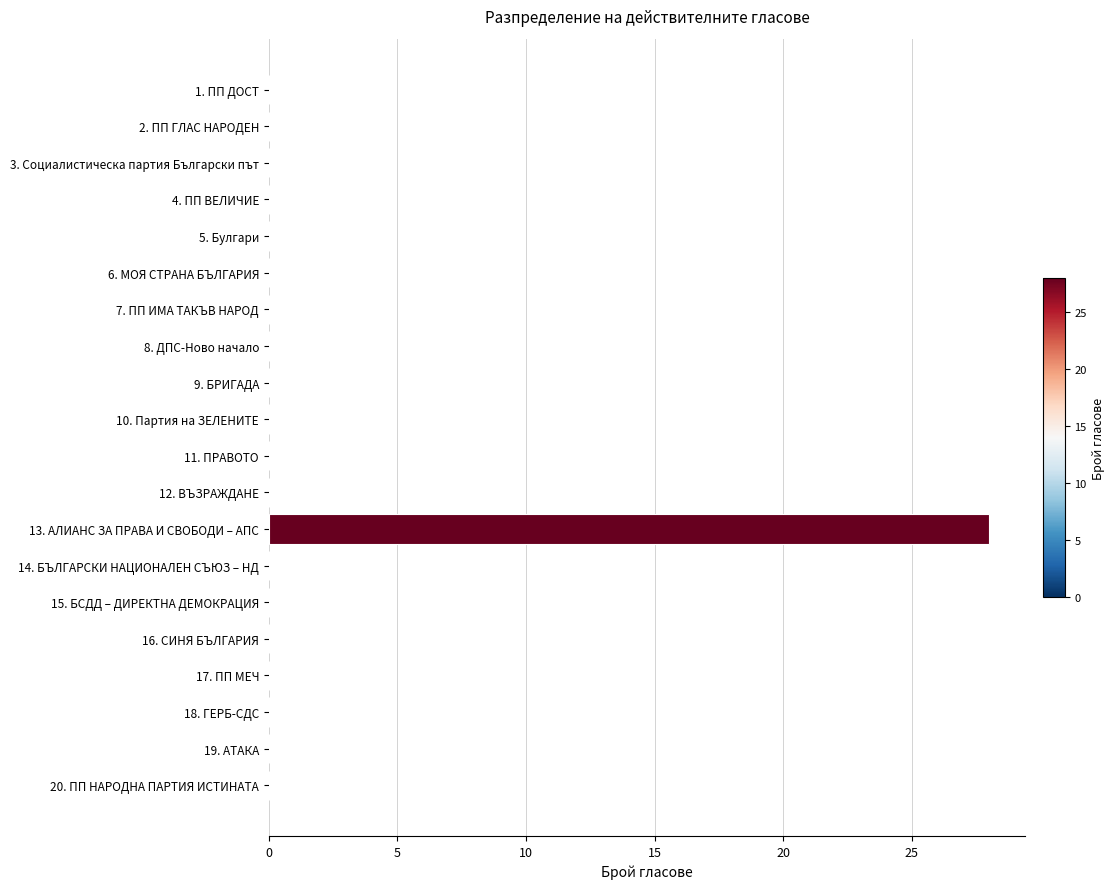

How many distinct data groups are displayed?

1